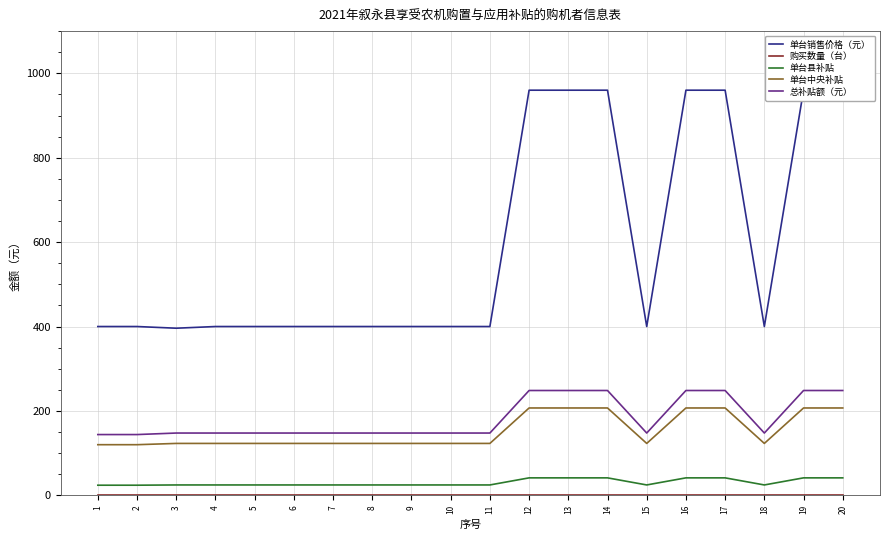

True or false: 总补贴额（元） has a value of 147.6 at 11.

True